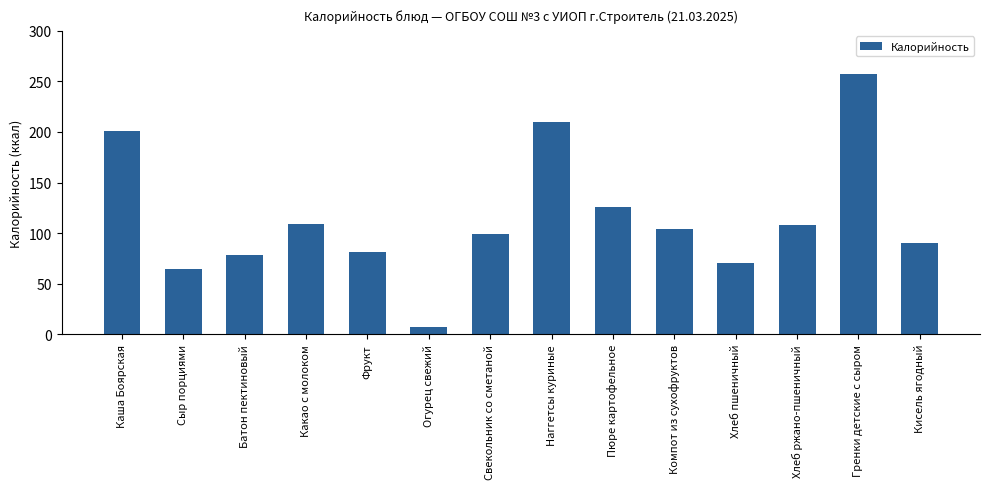

At which label is the value closest to 132?

Пюре картофельное